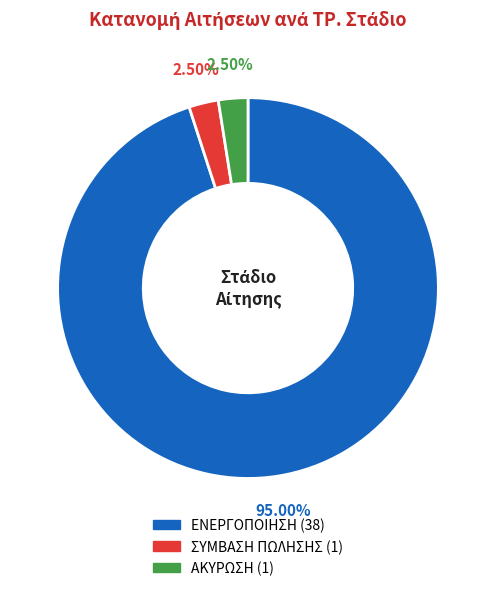

What percentage is the ΕΝΕΡΓΟΠΟΙΗΣΗ slice, to the nearest percent?

95%